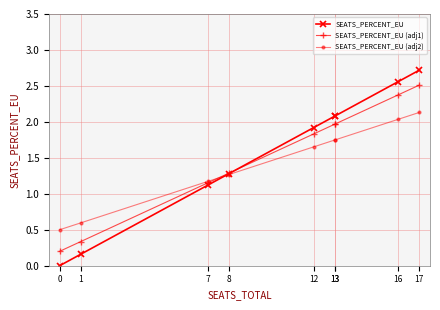

Reading left to right, transcribe all the data shown in this chart.

SEATS_PERCENT_EU: 0.0	0.2	1.1	1.3	1.9	2.1	2.1	2.6	2.7
SEATS_PERCENT_EU (adj1): 0.2	0.3	1.2	1.3	1.8	2.0	2.0	2.4	2.5
SEATS_PERCENT_EU (adj2): 0.5	0.6	1.2	1.3	1.7	1.7	1.7	2.0	2.1